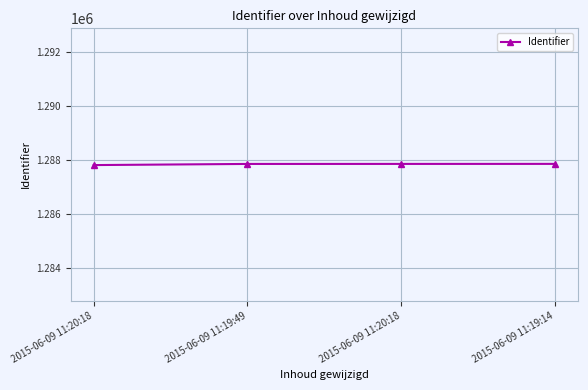

The value at 2015-06-09 11:19:49 is 669034. True or false?

False